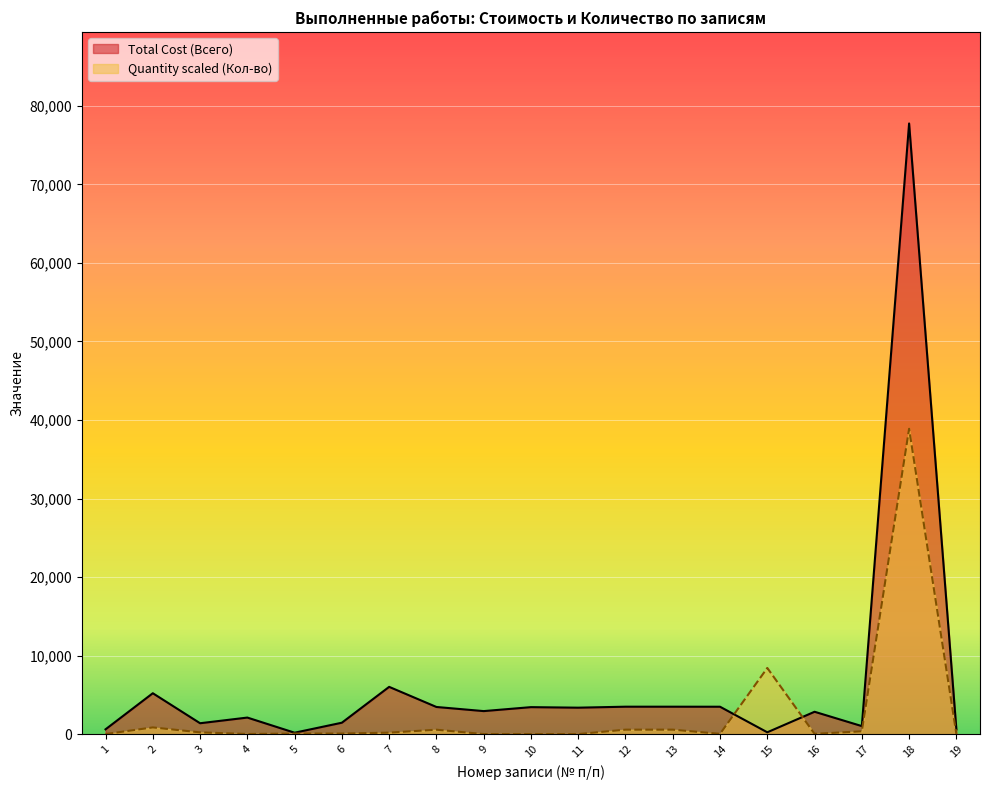

Reading right to left, transcribe all the data shown in this chart.

Total Cost (Всего): 608.0	77752.0	1025.2	2850.5	236.8	3491.2	3495.2	3495.2	3371.0	3438.5	2934.7	3460.2	6021.2	1457.1	183.5	2111.2	1389.4	5210.1	614.7
Quantity (Кол-во): 19.1	38876.0	362.1	38.1	8426.9	38.1	571.7	571.7	8.6	9.5	9.5	566.0	190.6	76.2	76.2	19.1	228.7	857.6	9.5